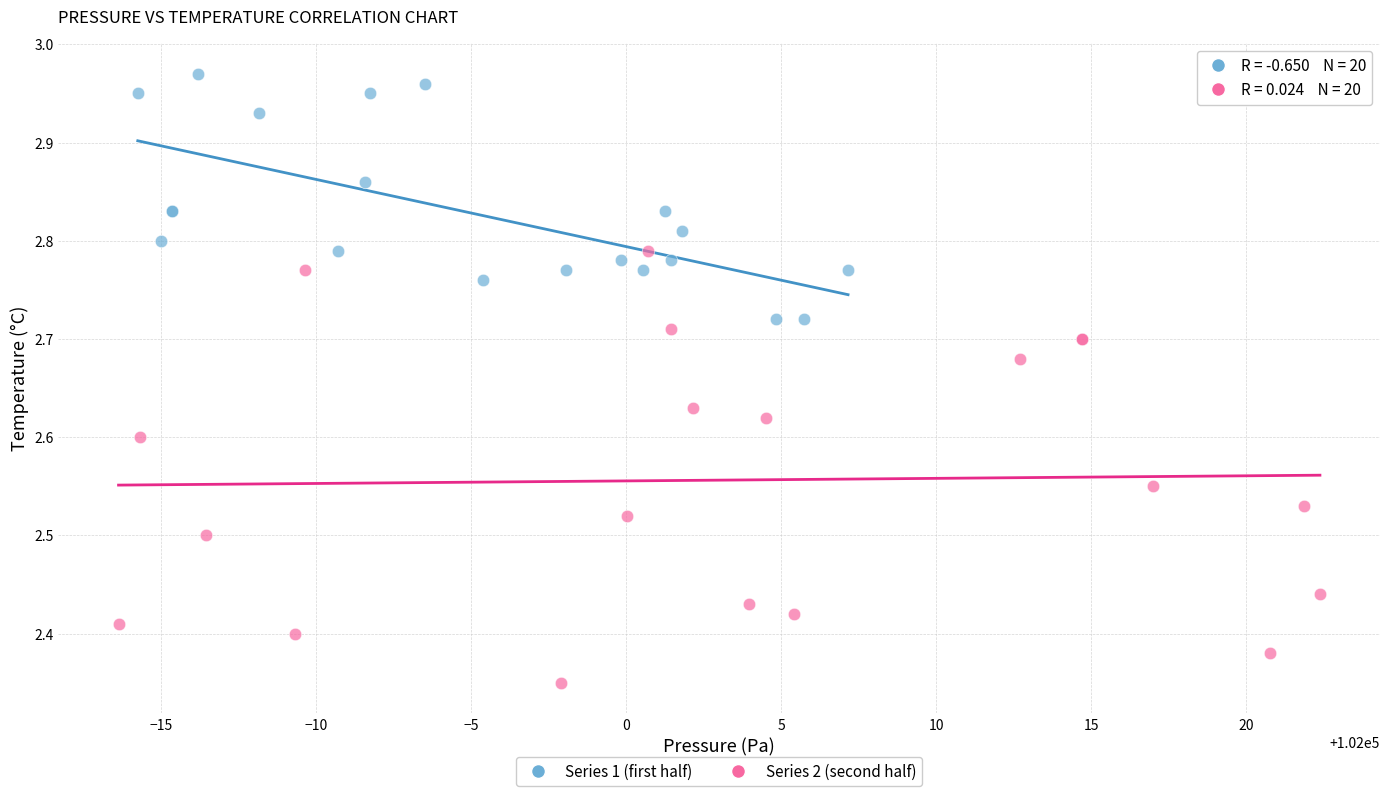

Which series contains the highest Y value?

Series 1 (first half)